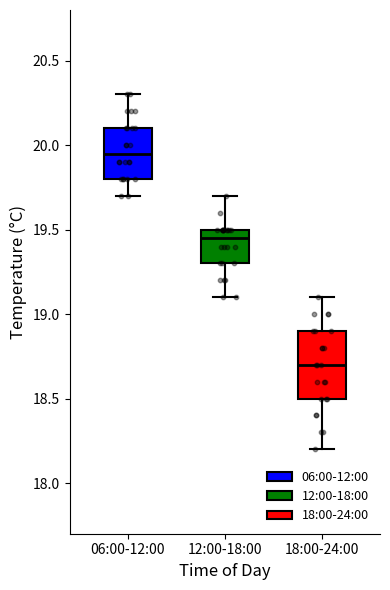

Which box has the highest median line?

06:00-12:00